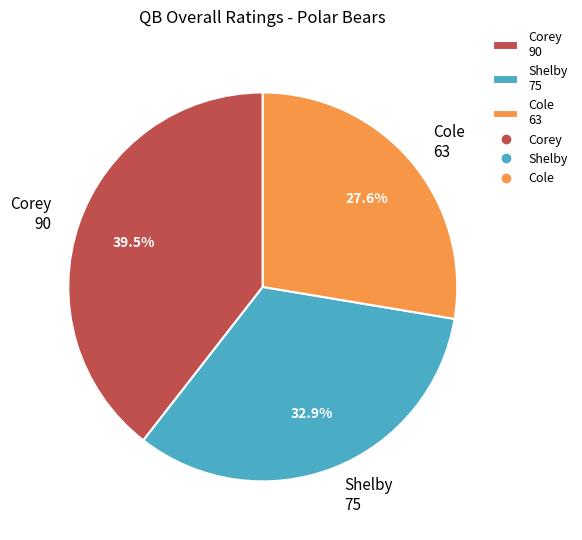

Rank the categories by value from lowest to highest.

Cole, Shelby, Corey